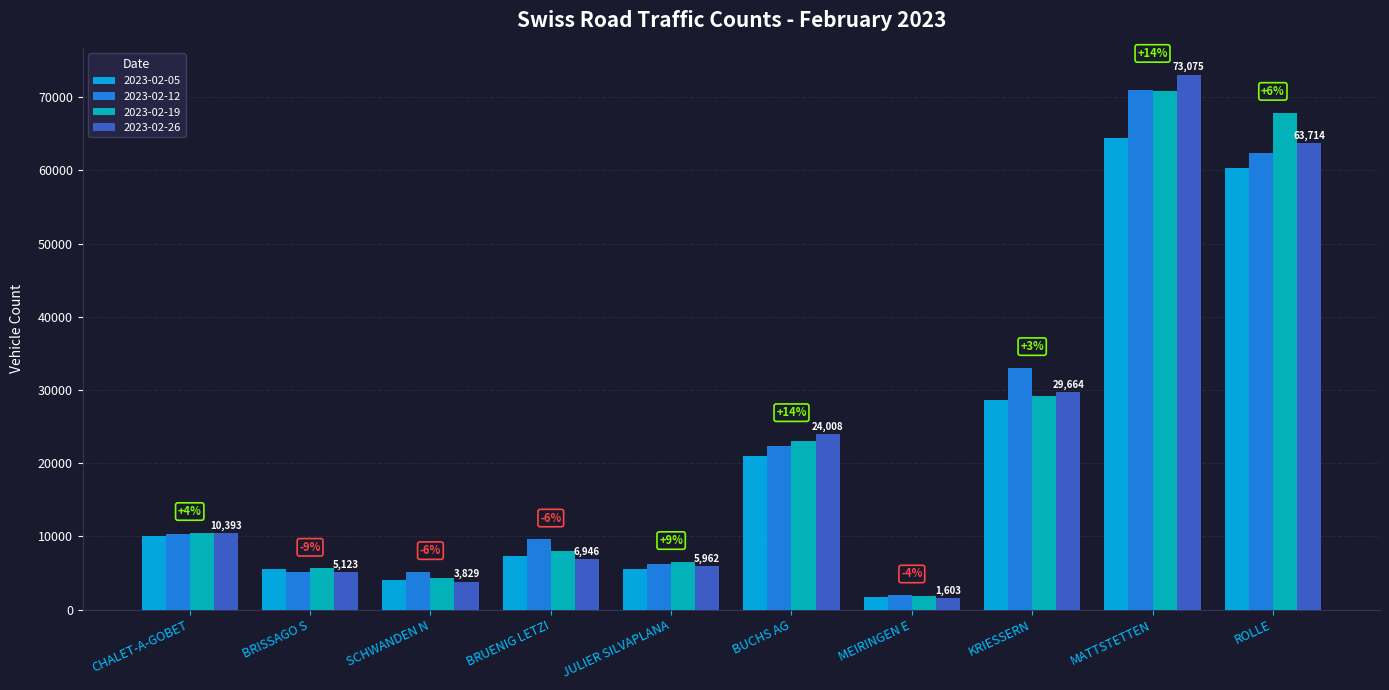

List the series in order of their peak value, lowest first.

2023-02-05, 2023-02-19, 2023-02-12, 2023-02-26